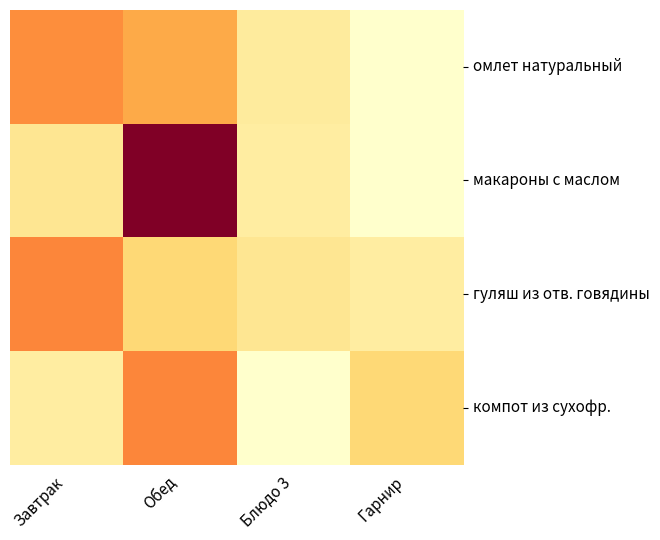

What is the total value across all series at Завтрак?

55.7